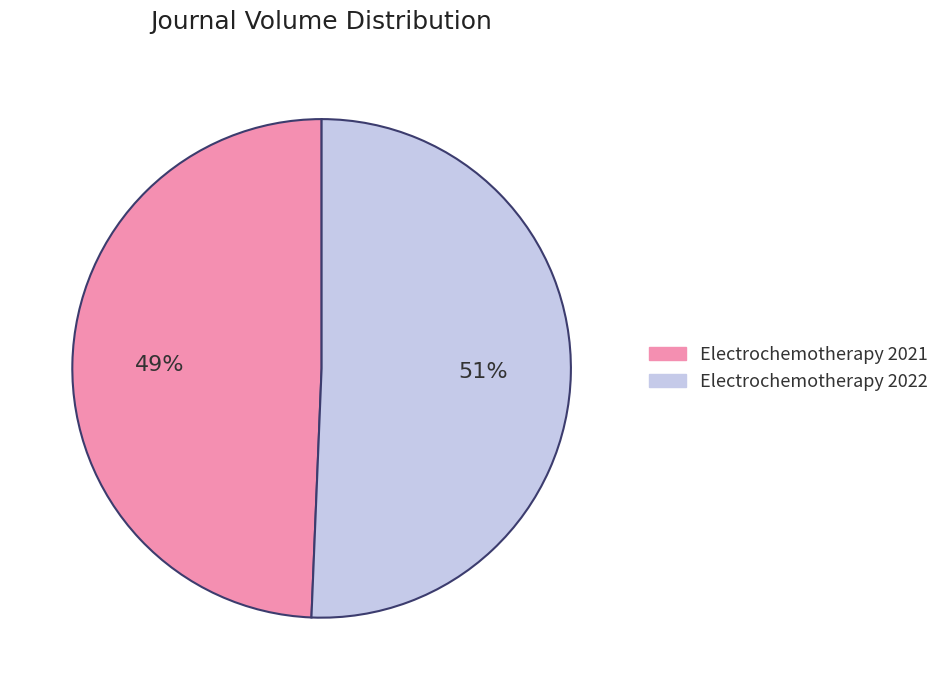

What percentage is the Electrochemotherapy 2021 slice, to the nearest percent?

49%